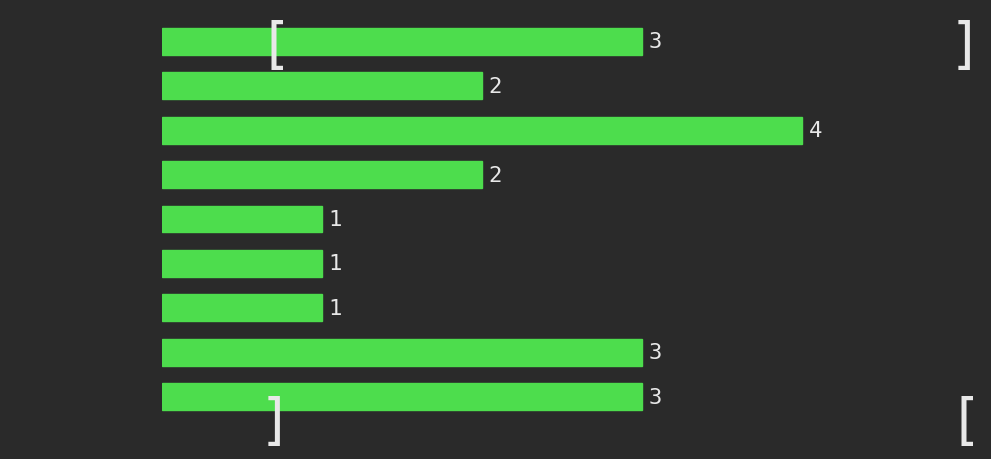

Reading top to bottom, extract all data points from this chart.

[1.0, 2.0)=3	[2.0, 3.0)=2	[3.0, 4.0)=4	[4.0, 5.0)=2	[5.0, 6.0)=1	[6.0, 7.0)=1	[7.0, 8.0)=1	[8.0, 9.0)=3	[9.0, 10.0)=3